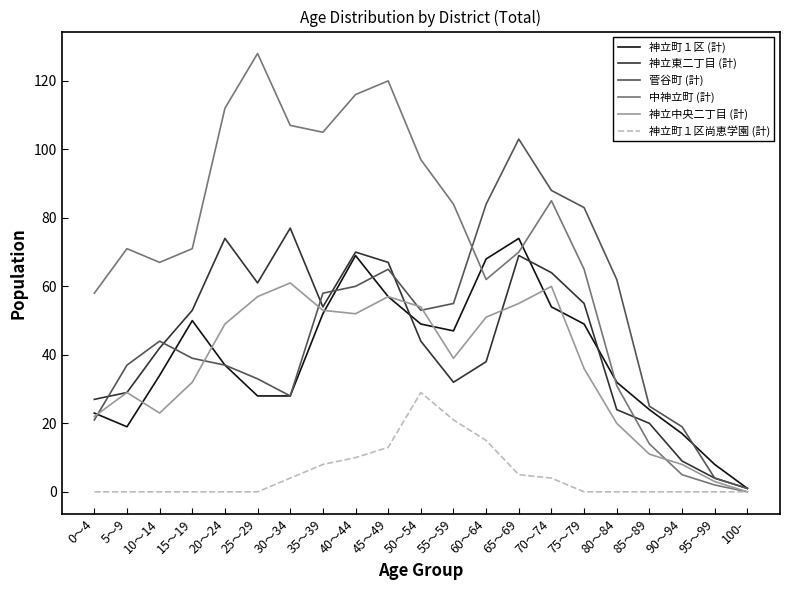

True or false: 神立町１区尚恵学園 (計) has a value of 0 at 10～14.

True